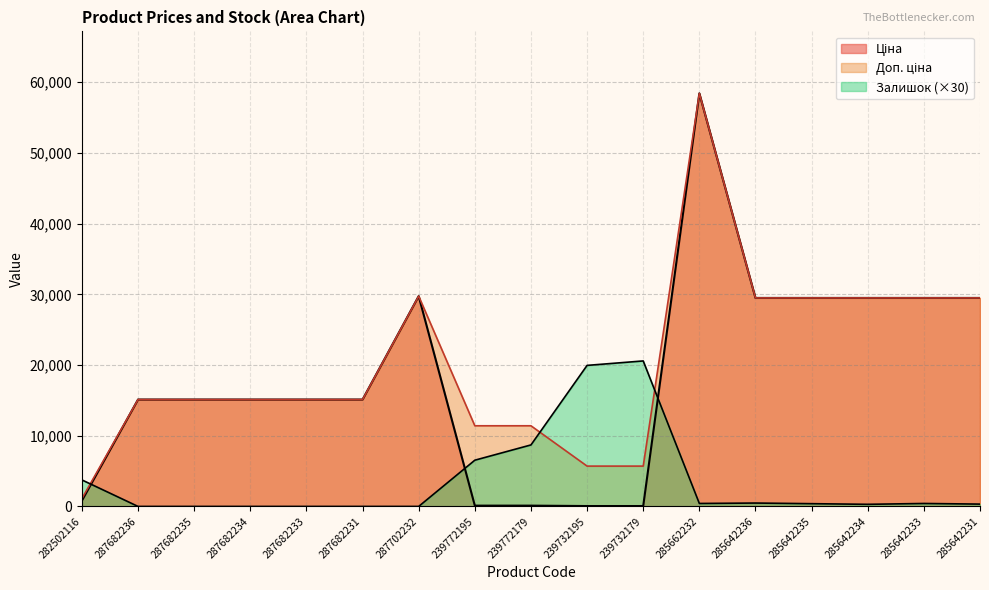

List the series in order of their peak value, lowest first.

Залишок, Ціна, Доп. ціна